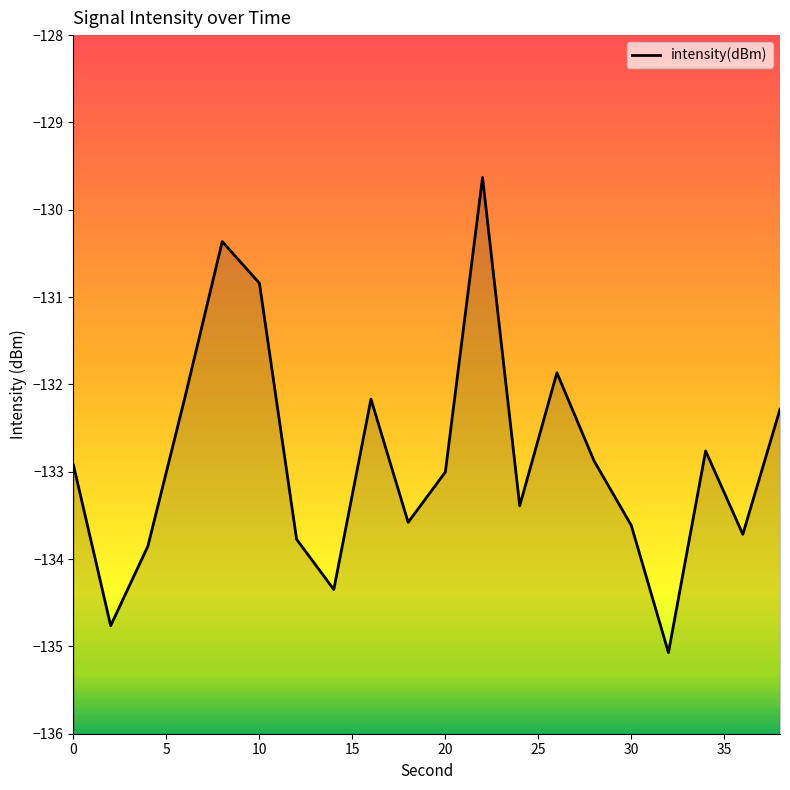

What is the minimum value shown in the chart?

-135.1